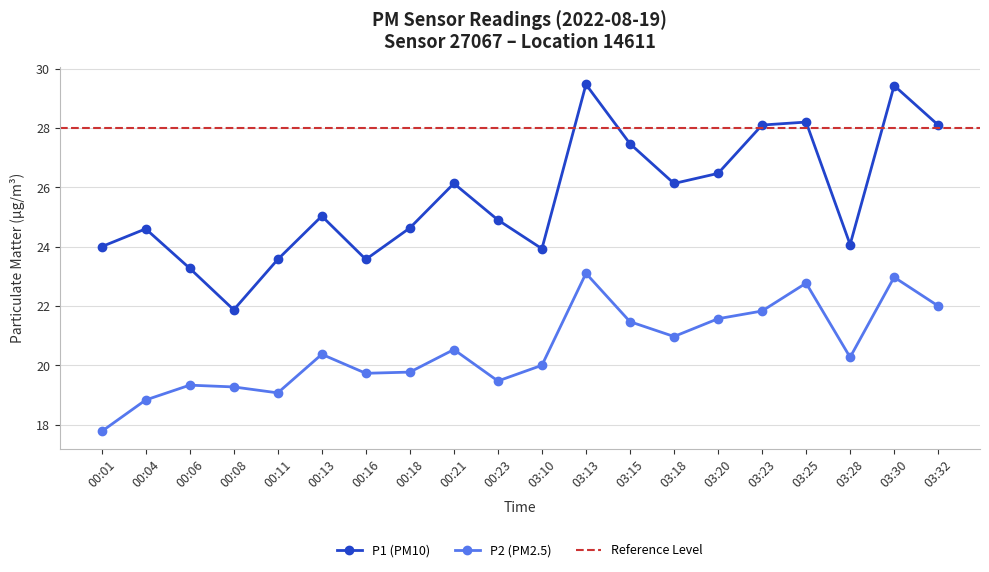

Reading right to left, extract all data points from this chart.

P1: 03:32=28.1	03:30=29.4	03:28=24.1	03:25=28.2	03:23=28.1	03:20=26.5	03:18=26.1	03:15=27.5	03:13=29.5	03:10=23.9	00:23=24.9	00:21=26.1	00:18=24.6	00:16=23.6	00:13=25.0	00:11=23.6	00:08=21.9	00:06=23.3	00:04=24.6	00:01=24.0
P2: 03:32=22.0	03:30=23.0	03:28=20.3	03:25=22.8	03:23=21.8	03:20=21.6	03:18=21.0	03:15=21.5	03:13=23.1	03:10=20.0	00:23=19.5	00:21=20.5	00:18=19.8	00:16=19.7	00:13=20.4	00:11=19.1	00:08=19.3	00:06=19.3	00:04=18.8	00:01=17.8